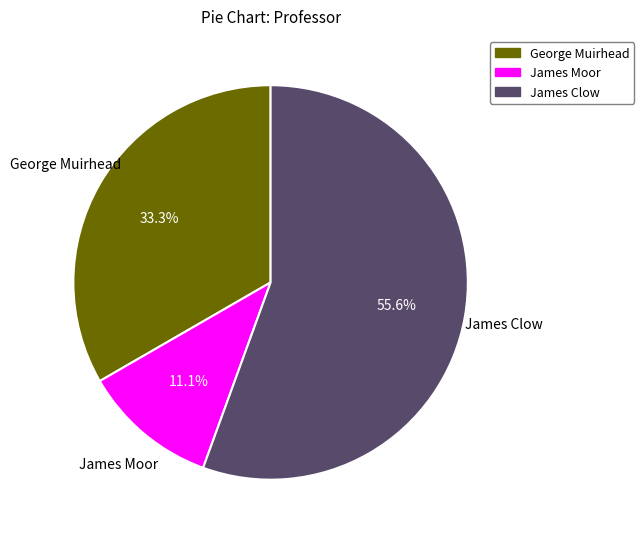

Combined, do James Clow and George Muirhead account for over 50%?

Yes